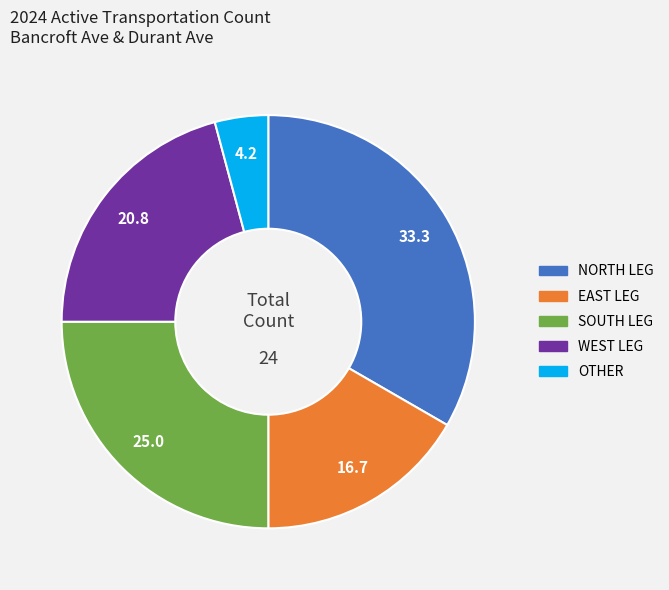

Which slice is the largest?

NORTH LEG